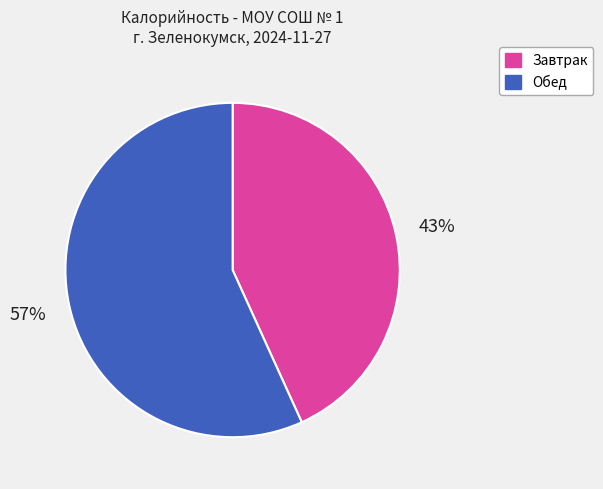

How many segments does this pie chart have?

2